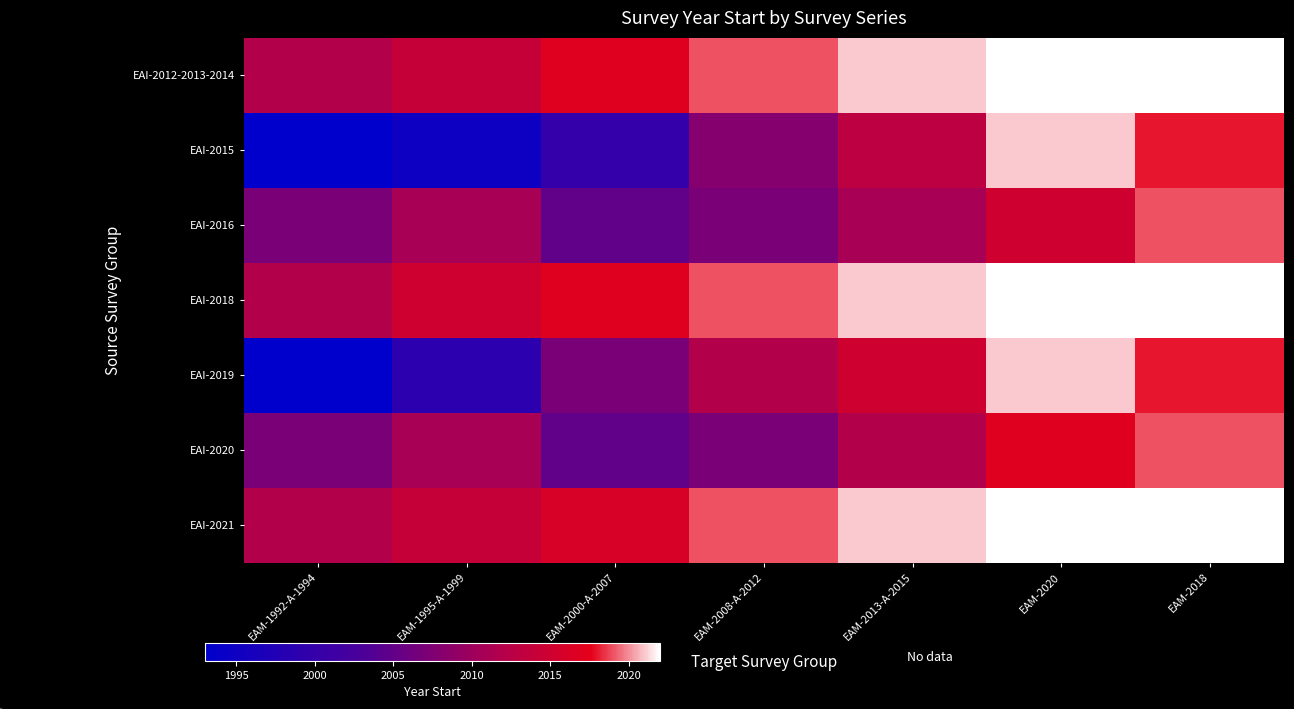

Reading left to right, list all the values displayed in this chart.

EAI-2012-2013-2014: EAM-1992-A-1994=2012	EAM-1995-A-1999=2014	EAM-2000-A-2007=2017	EAM-2008-A-2012=2019	EAM-2013-A-2015=2021	EAM-2020=2022	EAM-2018=2022
EAI-2015: EAM-1992-A-1994=1993	EAM-1995-A-1999=1995	EAM-2000-A-2007=2000	EAM-2008-A-2012=2008	EAM-2013-A-2015=2013	EAM-2020=2021	EAM-2018=2018
EAI-2016: EAM-1992-A-1994=2007	EAM-1995-A-1999=2011	EAM-2000-A-2007=2005	EAM-2008-A-2012=2007	EAM-2013-A-2015=2011	EAM-2020=2015	EAM-2018=2019
EAI-2018: EAM-1992-A-1994=2012	EAM-1995-A-1999=2015	EAM-2000-A-2007=2017	EAM-2008-A-2012=2019	EAM-2013-A-2015=2021	EAM-2020=2022	EAM-2018=2022
EAI-2019: EAM-1992-A-1994=1993	EAM-1995-A-1999=1999	EAM-2000-A-2007=2007	EAM-2008-A-2012=2012	EAM-2013-A-2015=2015	EAM-2020=2021	EAM-2018=2018
EAI-2020: EAM-1992-A-1994=2007	EAM-1995-A-1999=2011	EAM-2000-A-2007=2005	EAM-2008-A-2012=2007	EAM-2013-A-2015=2012	EAM-2020=2017	EAM-2018=2019
EAI-2021: EAM-1992-A-1994=2012	EAM-1995-A-1999=2014	EAM-2000-A-2007=2016	EAM-2008-A-2012=2019	EAM-2013-A-2015=2021	EAM-2020=2022	EAM-2018=2022